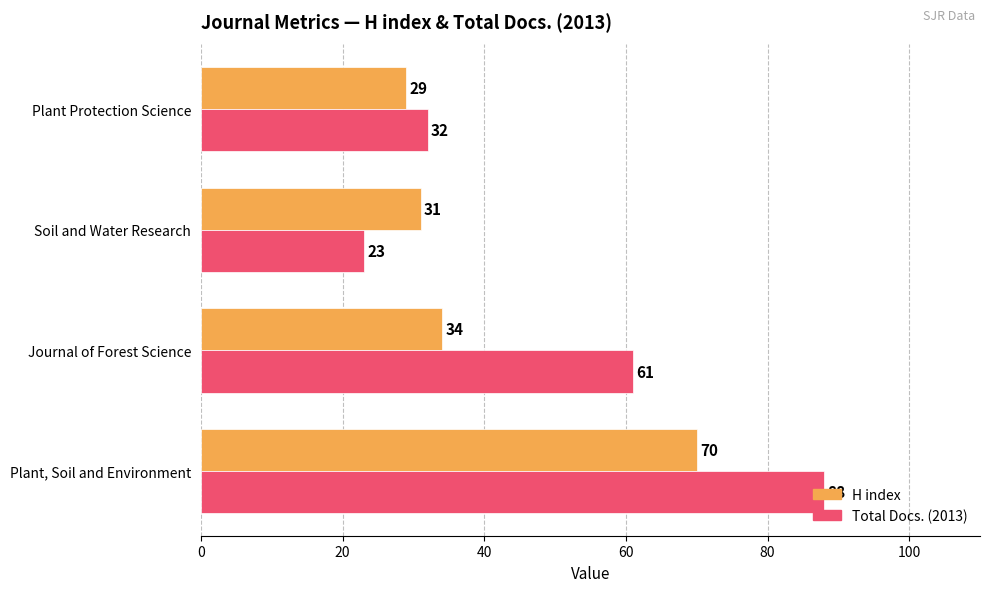

At how many categories does at least one series exceed 49?

2